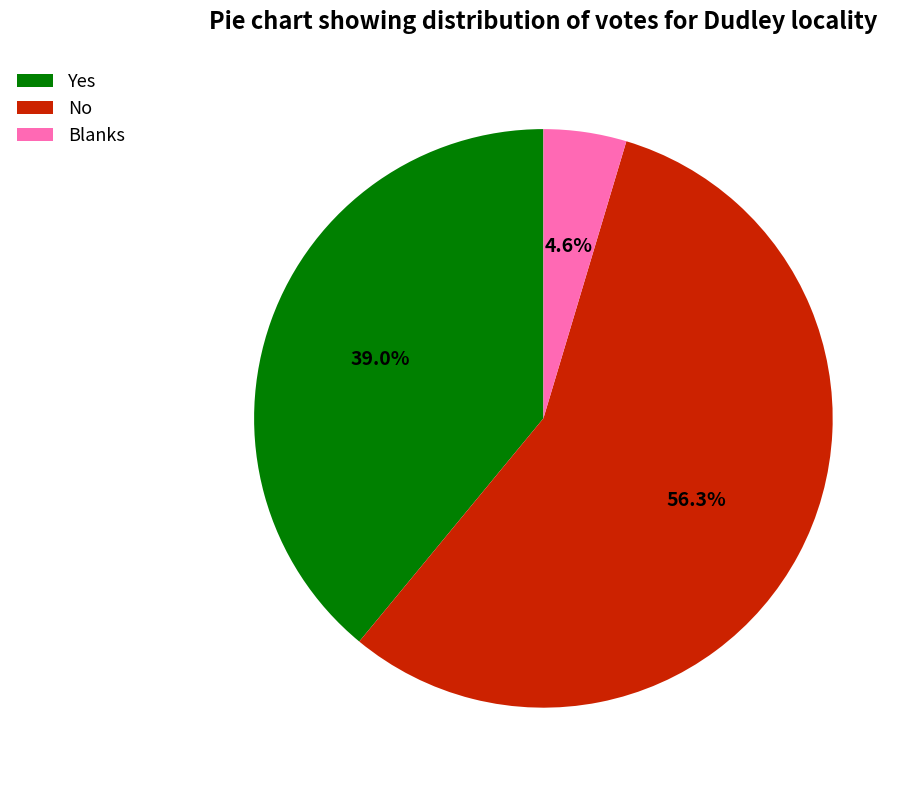

True or false: Blanks accounts for 5% of the total.

True